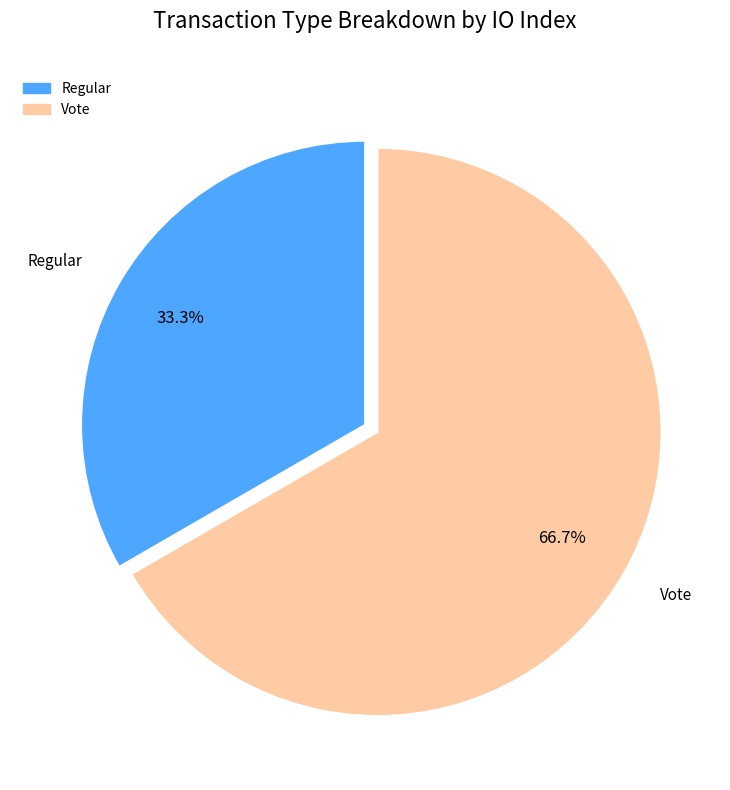

Count the number of slices in the pie.

2